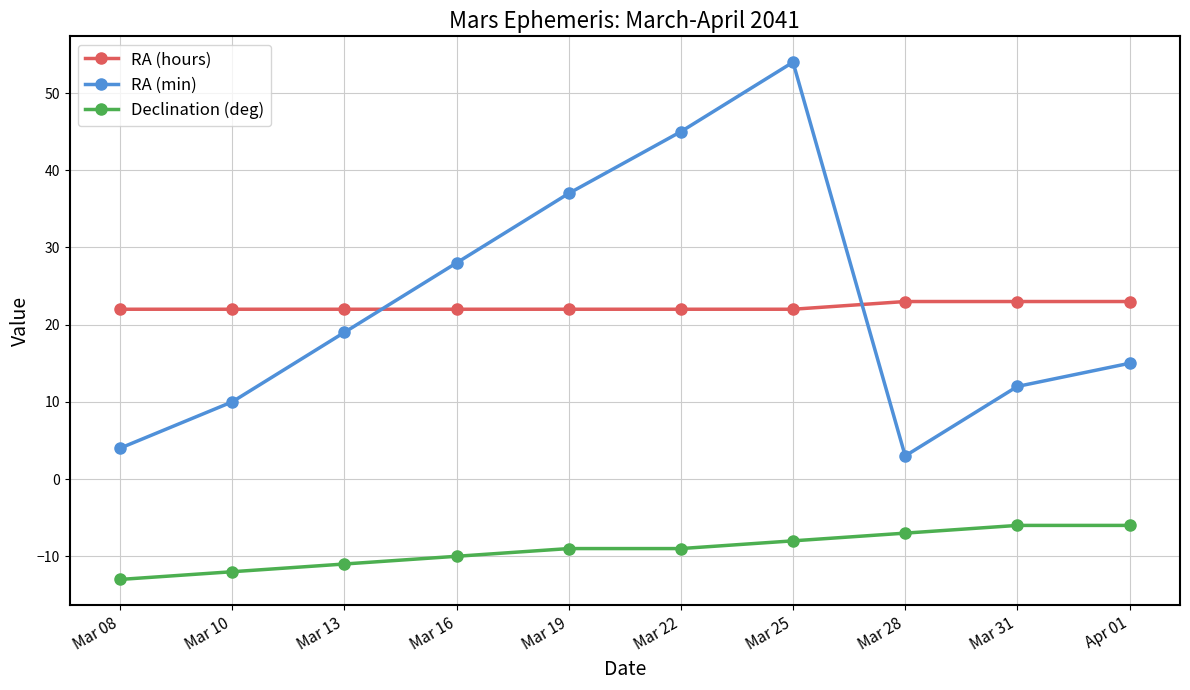

The RA (min) series shows 28 at Mar 16. True or false?

True